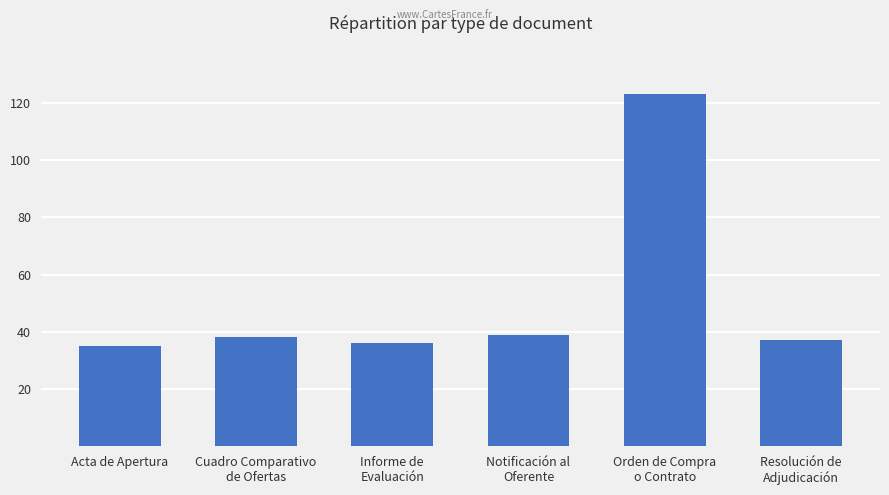

Reading left to right, list all the values displayed in this chart.

Acta de Apertura=35	Cuadro Comparativo
de Ofertas=38	Informe de
Evaluación=36	Notificación al
Oferente=39	Orden de Compra
o Contrato=123	Resolución de
Adjudicación=37